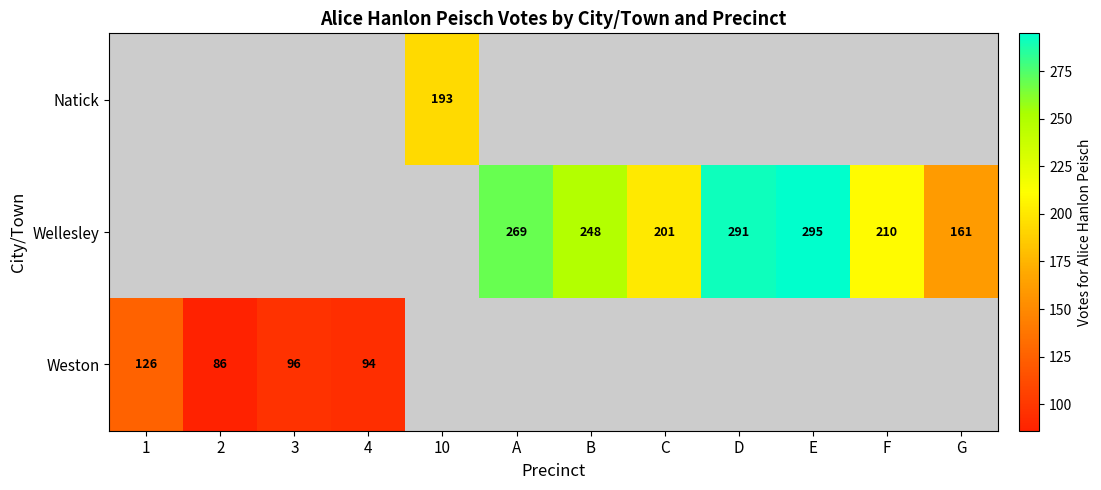

The Weston series shows 86 at 2. True or false?

True